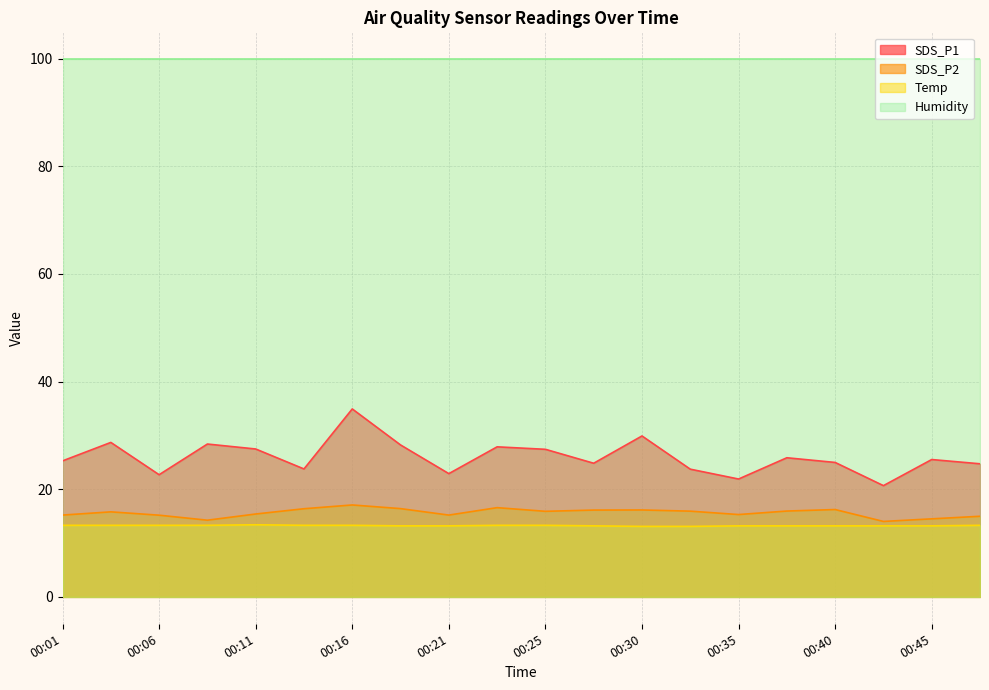

Which has a higher value, 00:28 or 00:25?

00:25